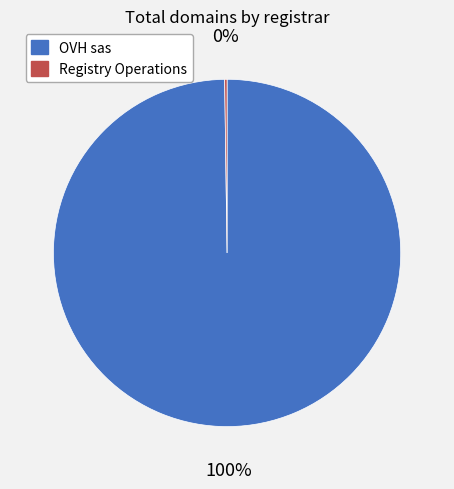

To the nearest percent, what is the average slice percentage?

50%